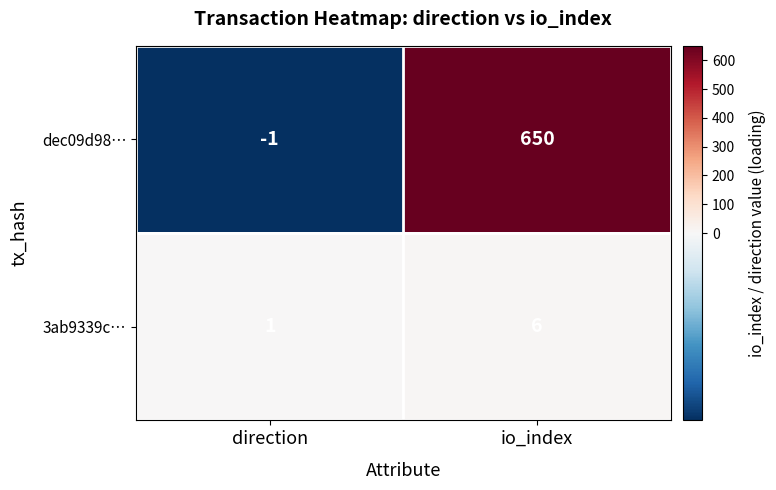

At which category does the chart reach its minimum across all series?

direction